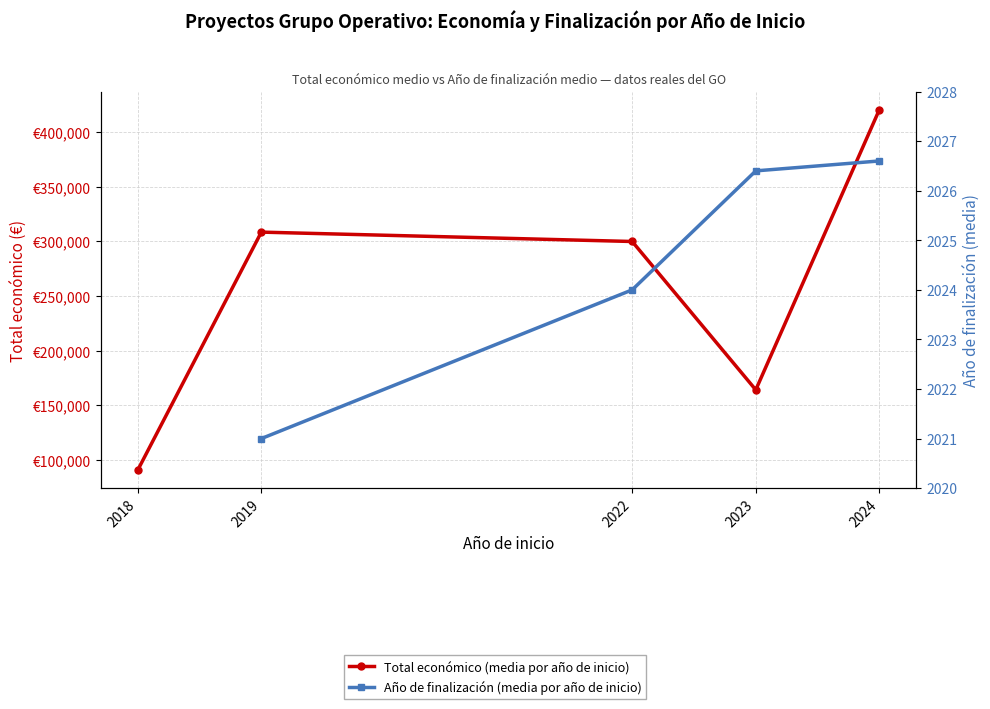

What is the value of the Año de finalización (media por año de inicio) point at the 3rd from the left?

2024.0